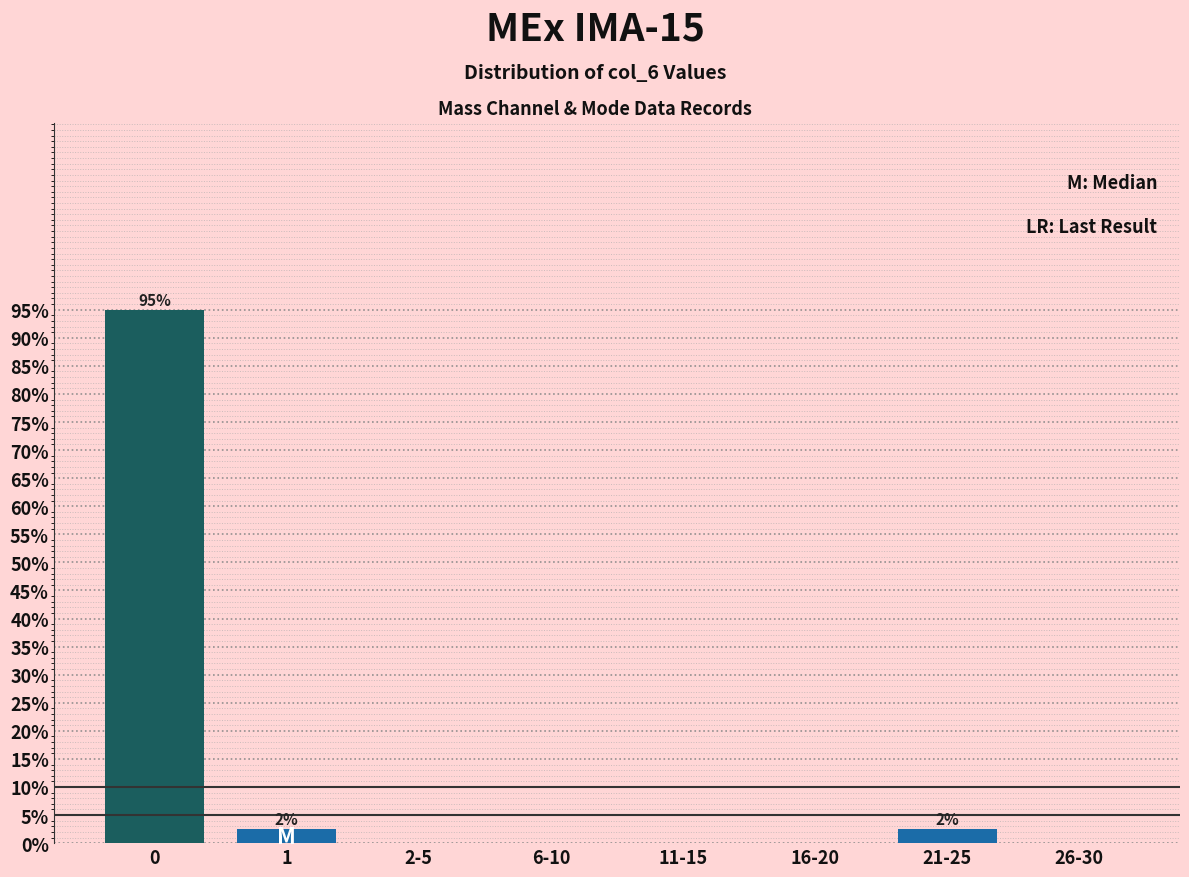

Reading right to left, what are all the values shown in this chart?

26-30=0.0	21-25=2.5	16-20=0.0	11-15=0.0	6-10=0.0	2-5=0.0	1=2.5	0=95.0